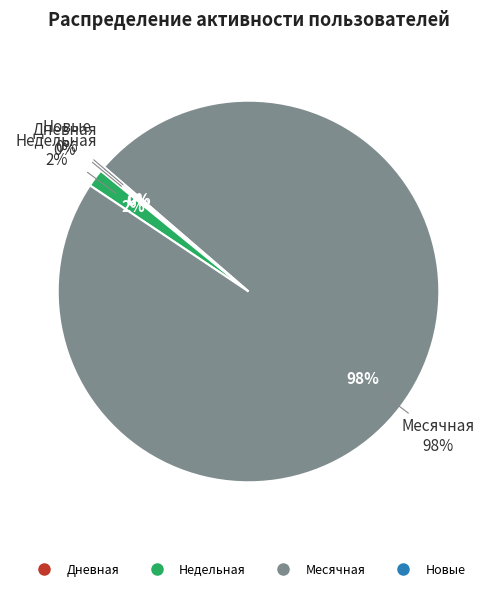

Does any single category account for the majority?

Yes